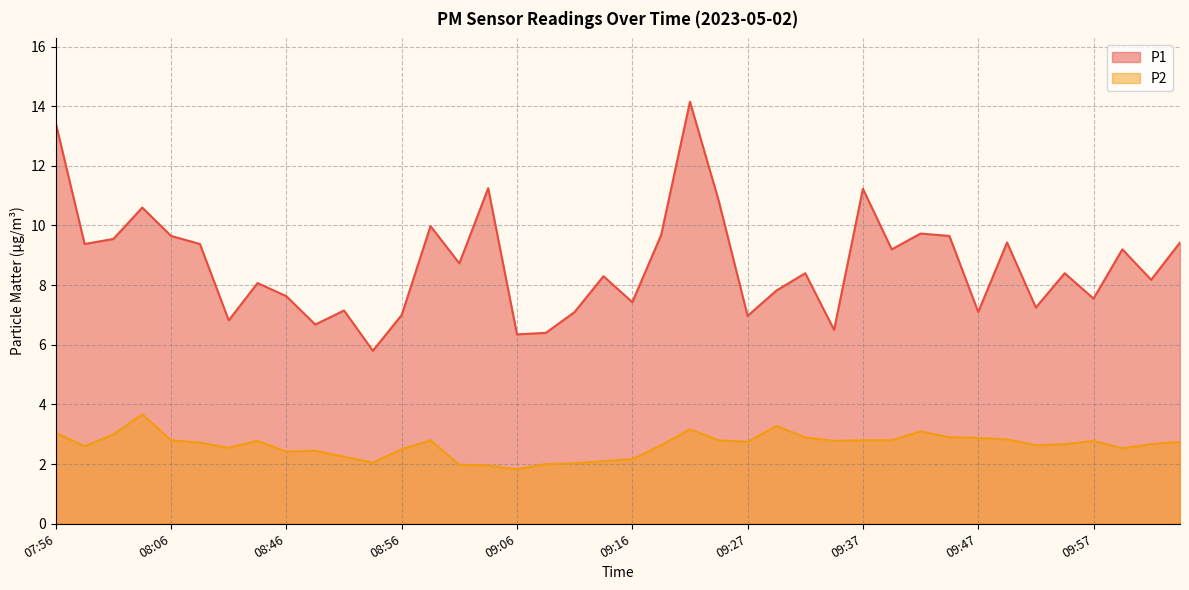

What is the value of the P1 point at the 36th from the left?

8.4